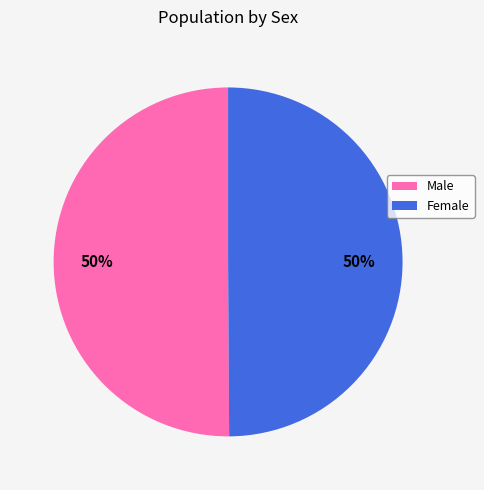

Is it true that Male is 50% of the pie?

True